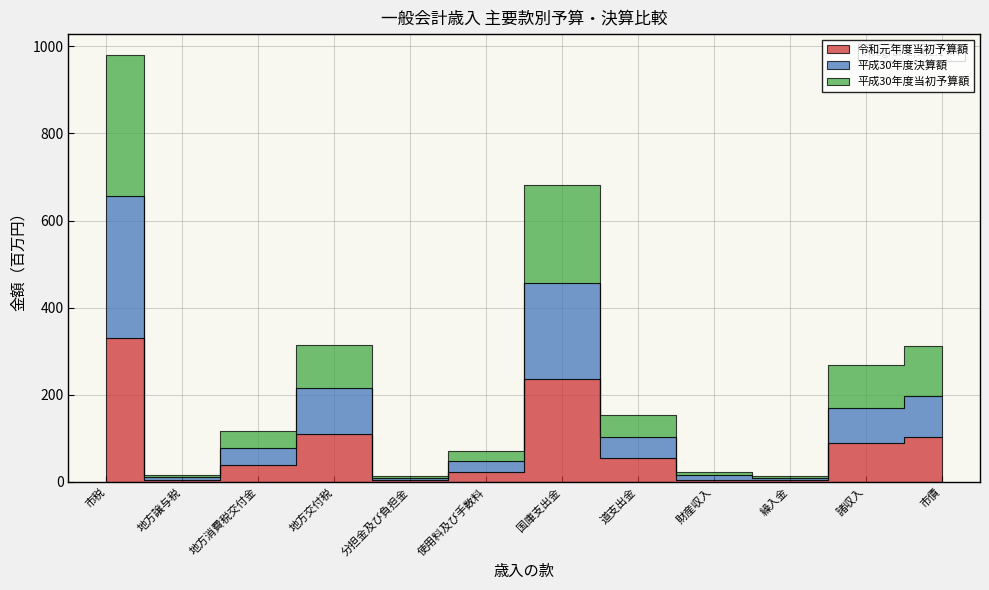

What are all the series names shown in the legend?

令和元年度当初予算額, 平成30年度決算額, 平成30年度当初予算額